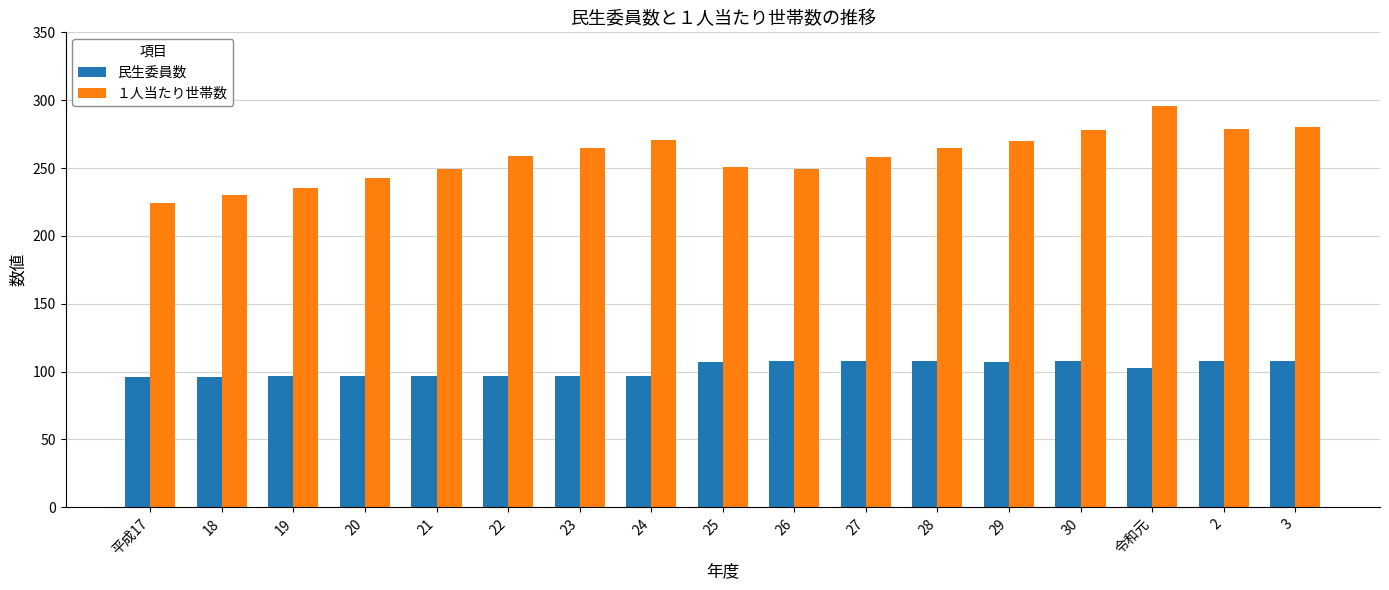

What is the label of the 9th bar from the left?

25